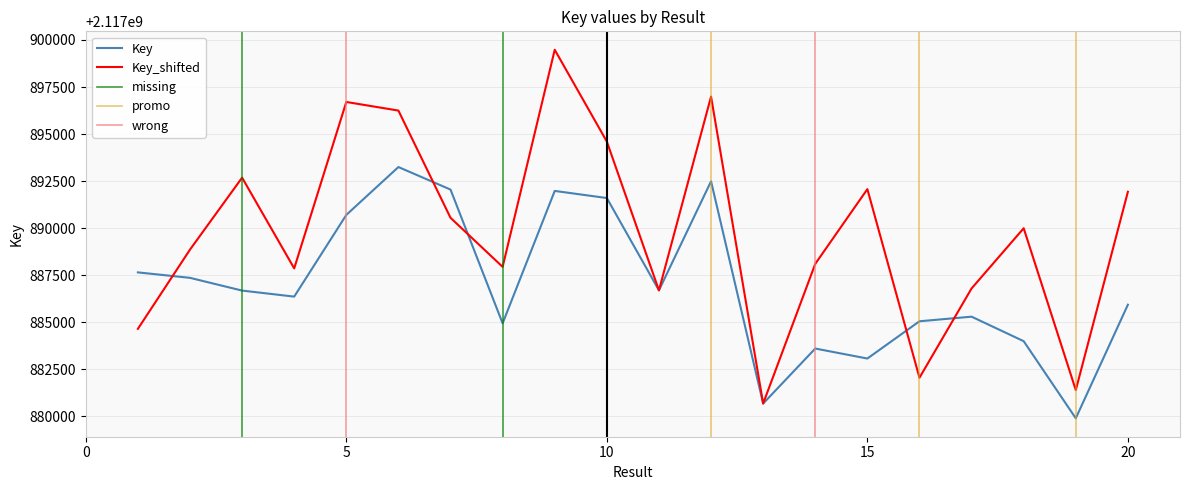

What is the maximum value for Key?

2117893250